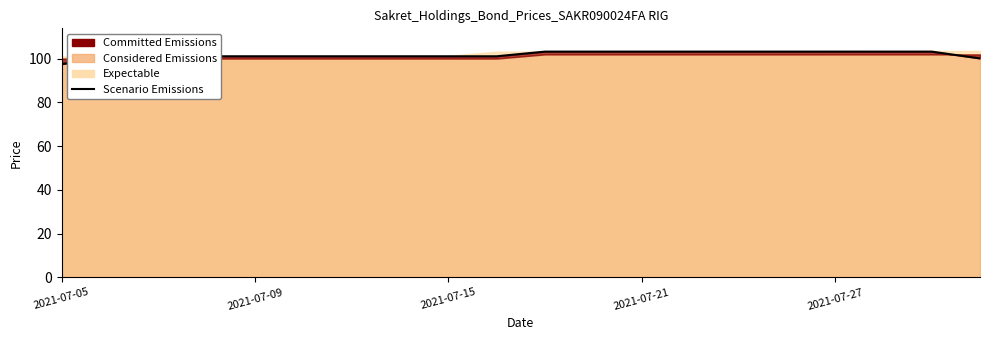

What position from the left is 7?

8